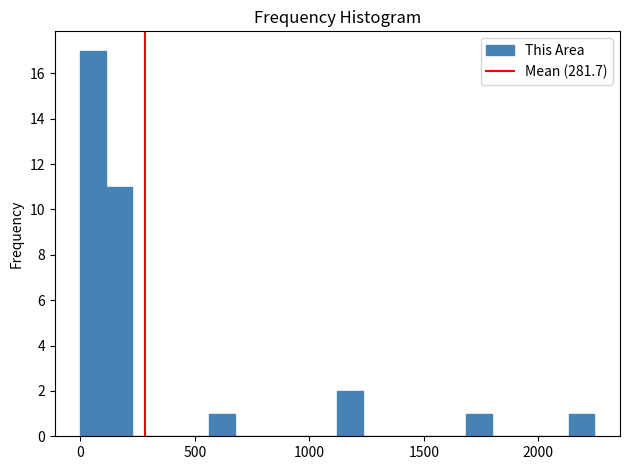

Read against the x-axis, roughly where is the centre of the tallest bar?

50